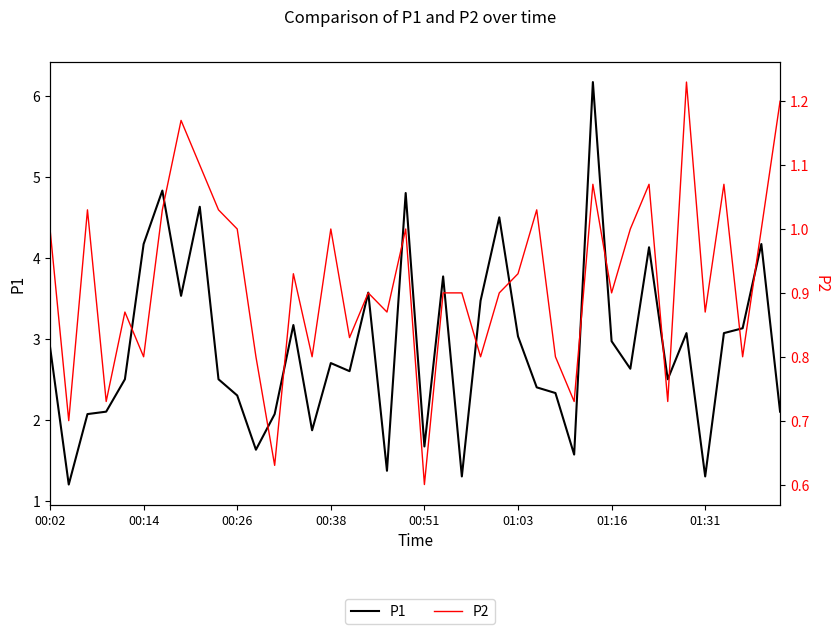

The value of P2 at 33 is 0.4. True or false?

False